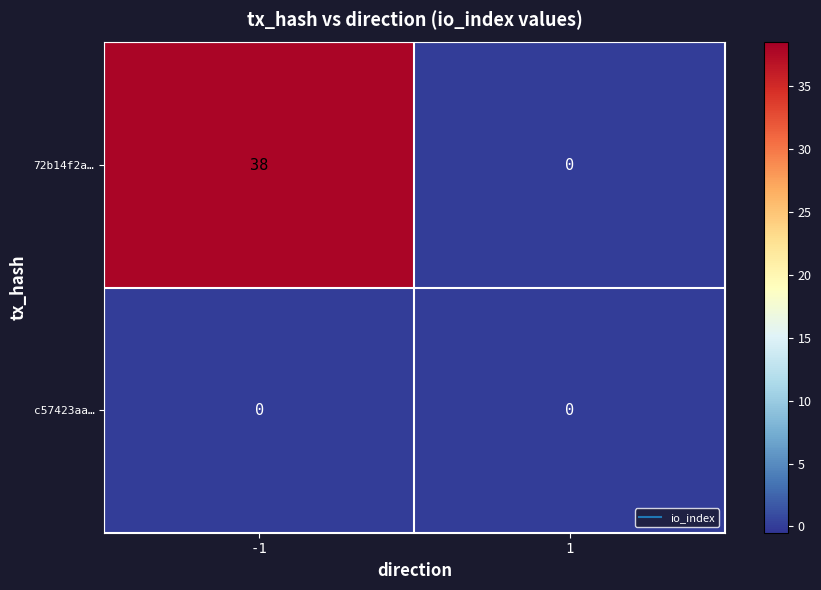

List the series in order of their peak value, lowest first.

c57423aa…, 72b14f2a…